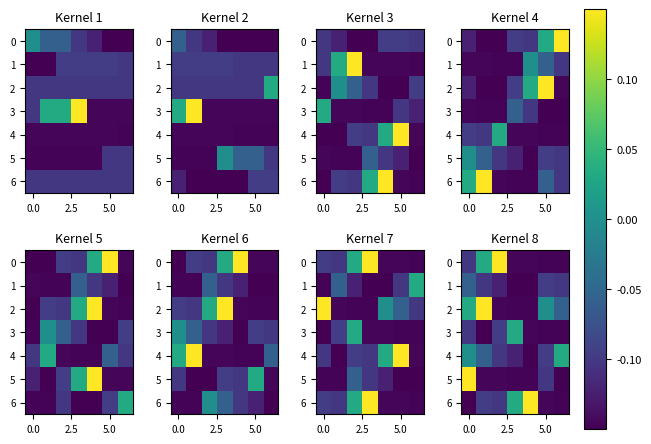

What is the average value of the 4 series?

-0.1